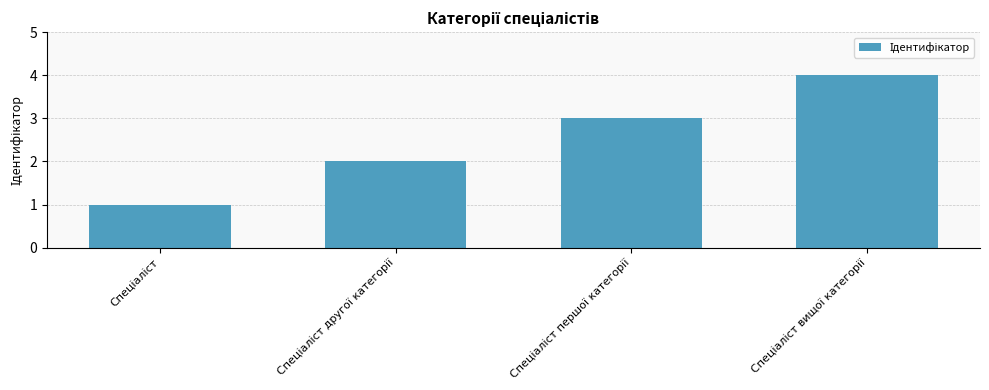

What is the difference between the maximum and minimum values?

3